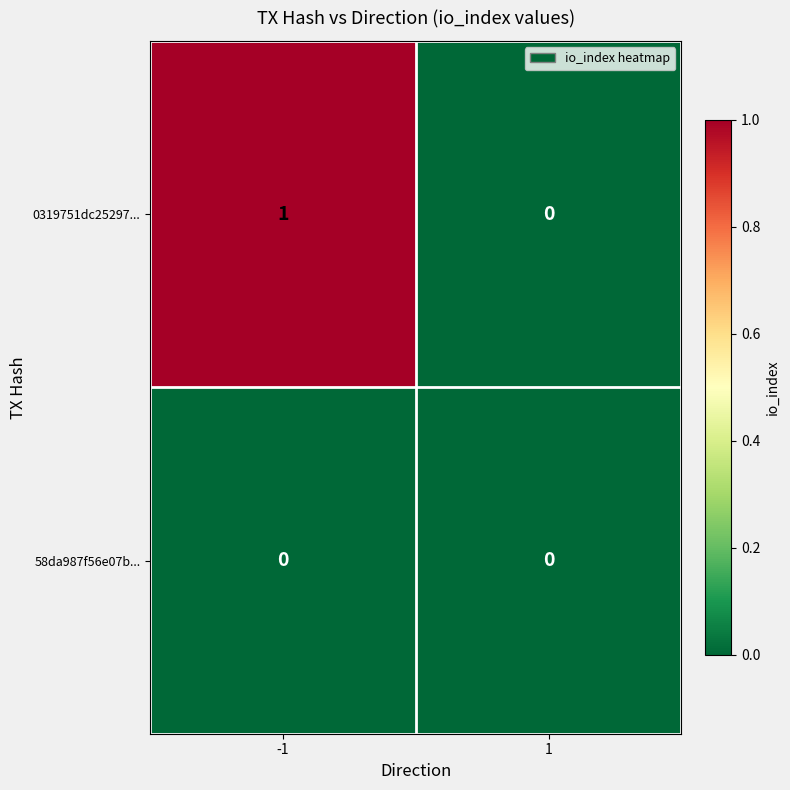

Which series changed the most between -1 and 1?

0319751dc25297...